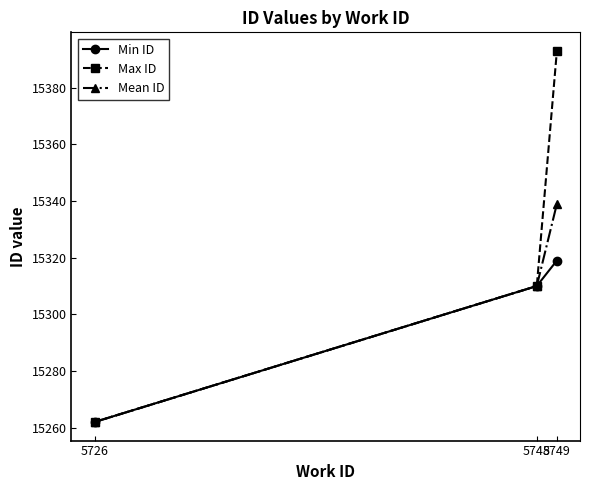

Is it true that Max ID equals 15262 at 5726?

True